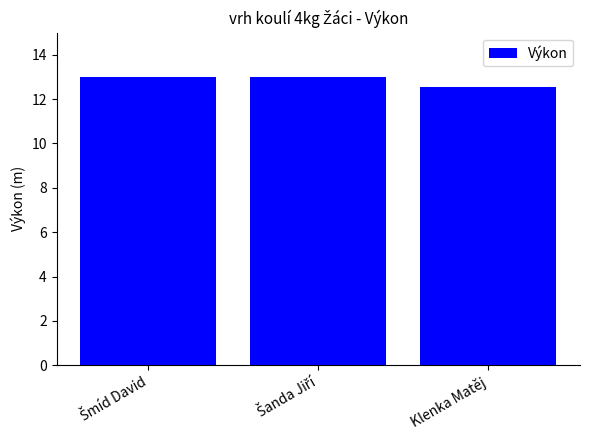

What is the value of the 2nd bar from the left?

13.0